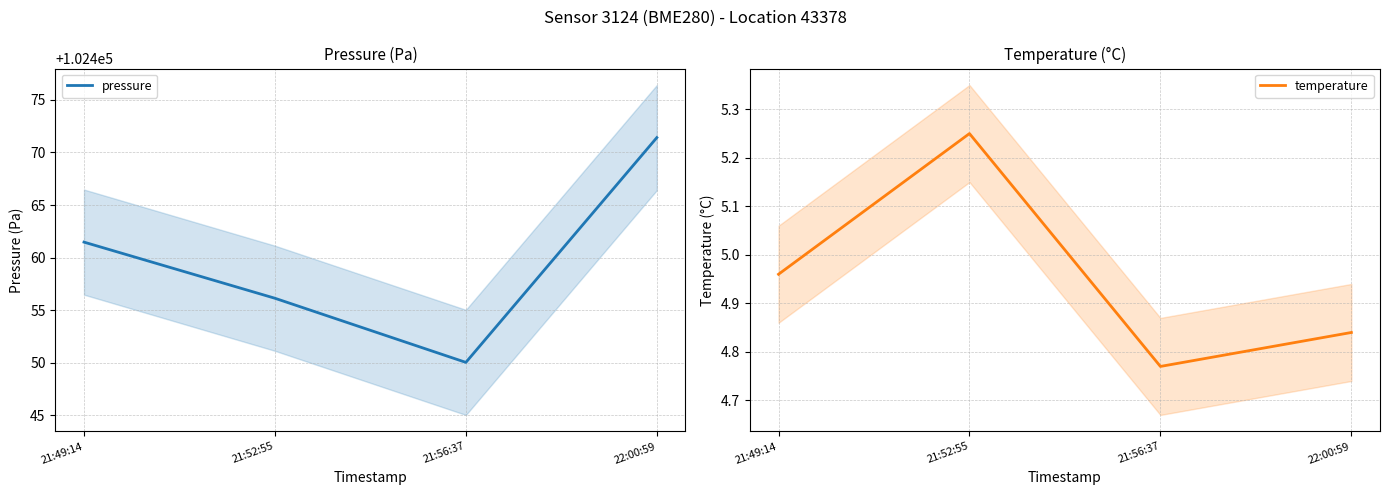

What are all the series names shown in the legend?

pressure, temperature